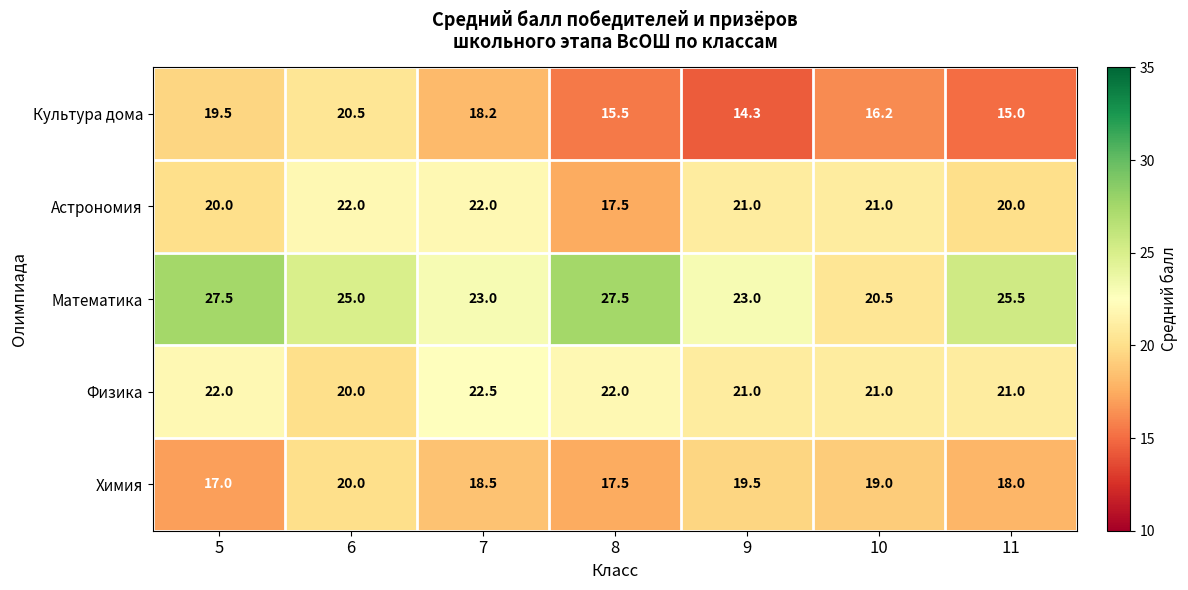

What is the highest value of the Химия series?

20.0